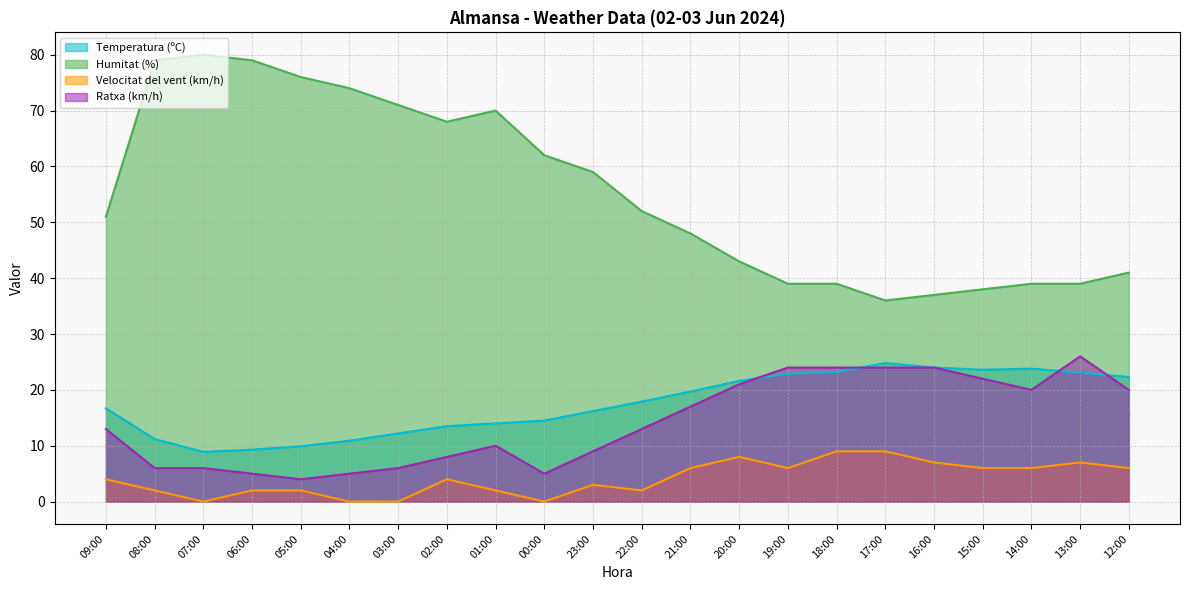

Does the chart display data point markers on the line(s)?

No